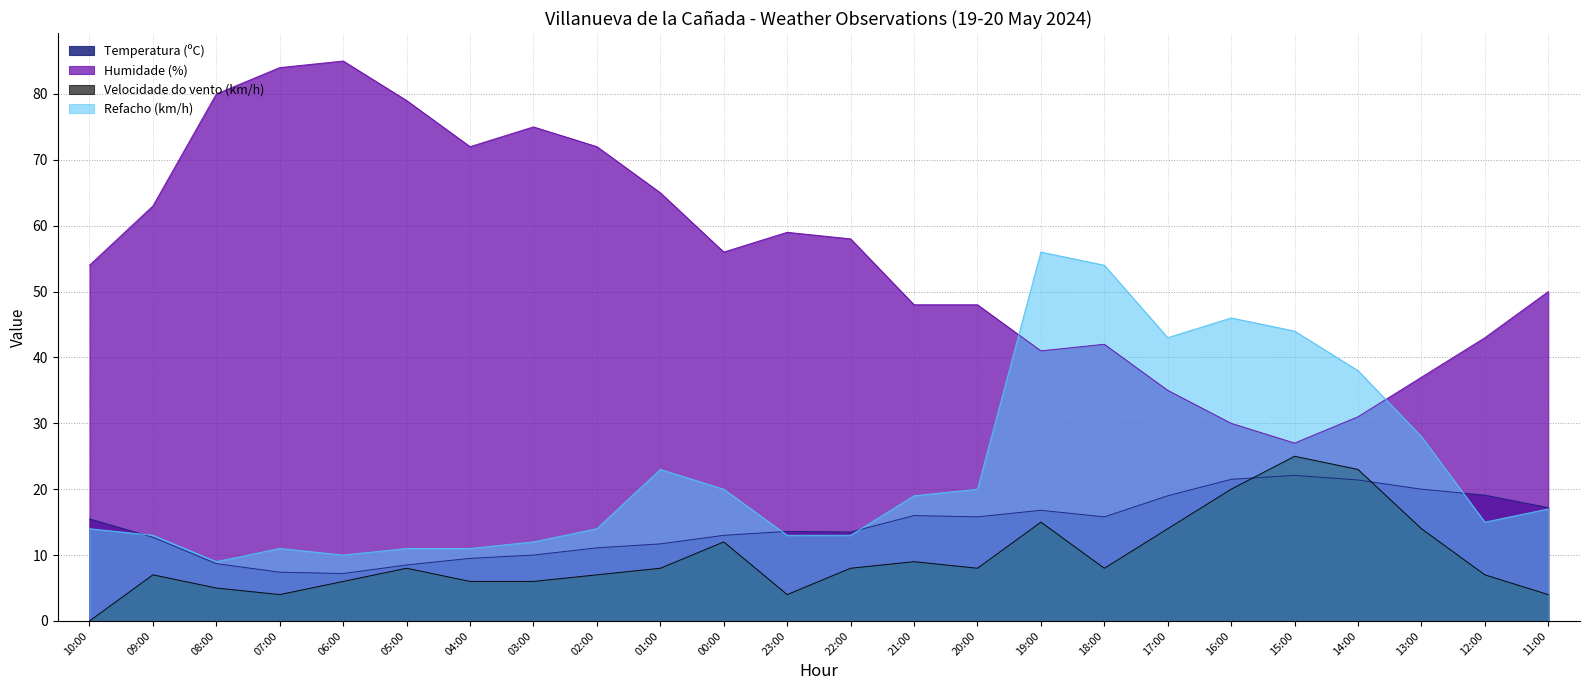

Which label corresponds to the smallest value in the chart?

10:00